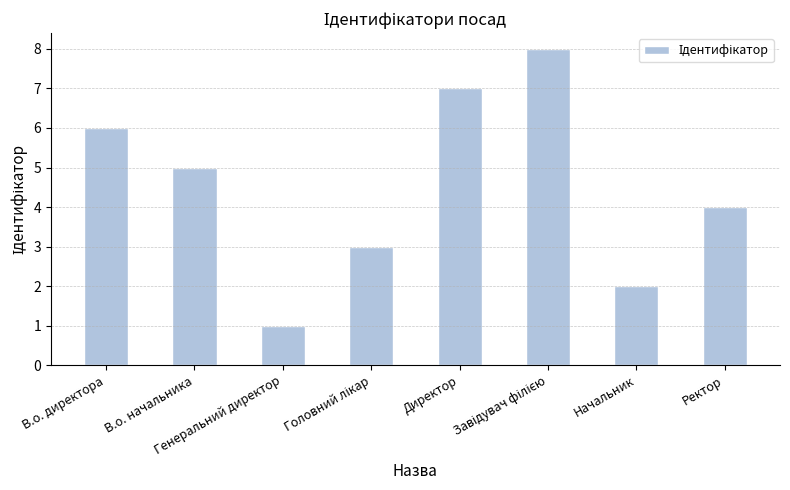

How many categories are shown in the chart?

8